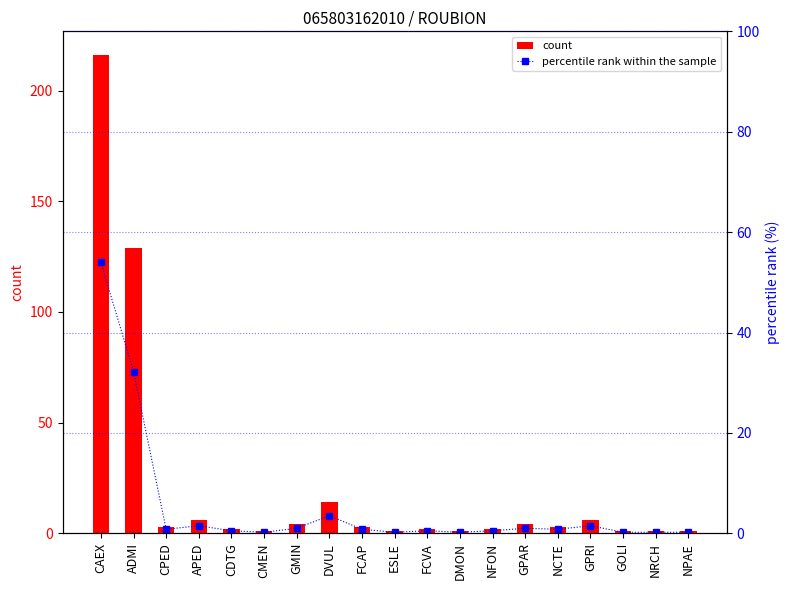

Which series changed the most between NFON and GOLI?

count